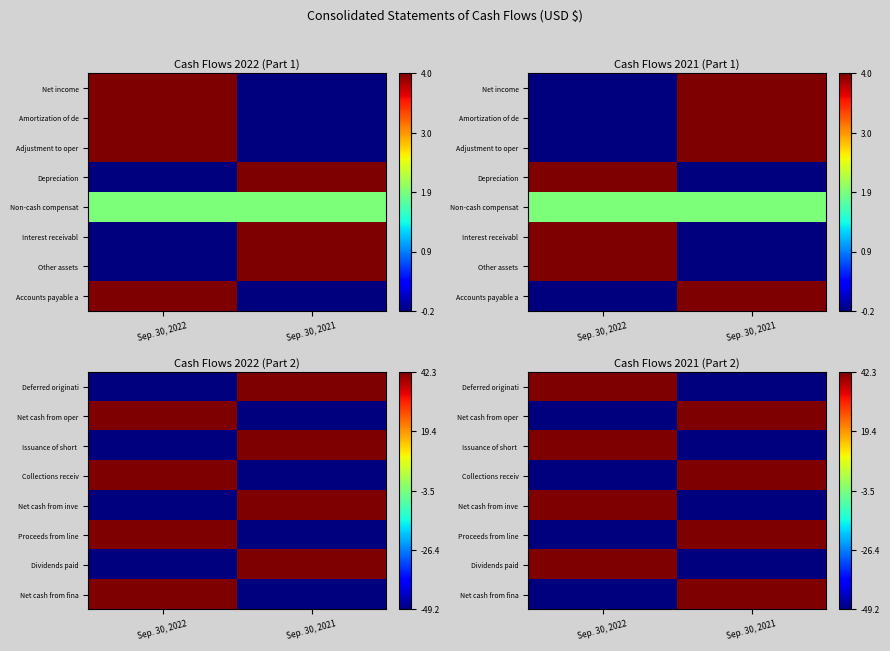

List the series in order of their peak value, lowest first.

Deferred originati, Net cash from oper, Issuance of short, Collections receiv, Net cash from inve, Proceeds from line, Dividends paid, Net cash from fina